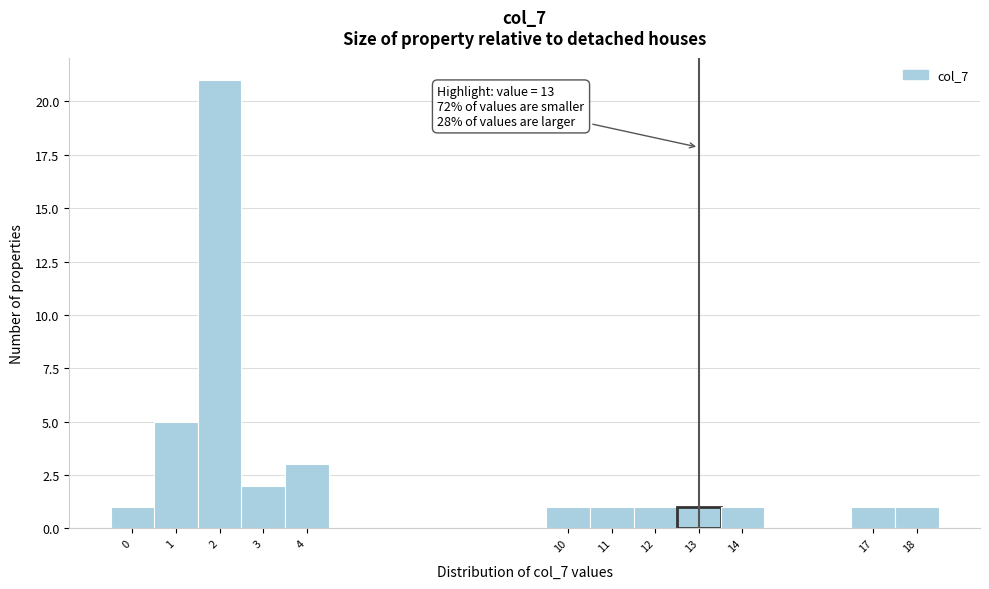

Over which range of the x-axis is the bar tallest?

1.5 to 2.5